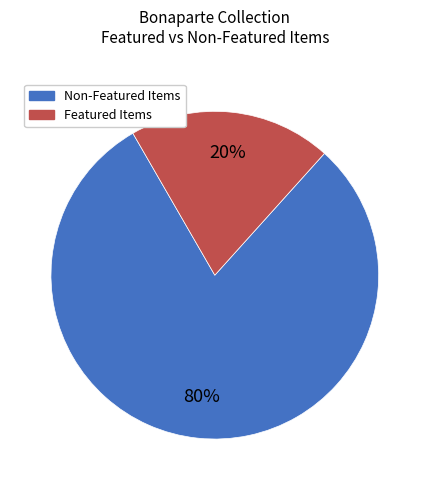

To the nearest percent, what is the average slice percentage?

50%